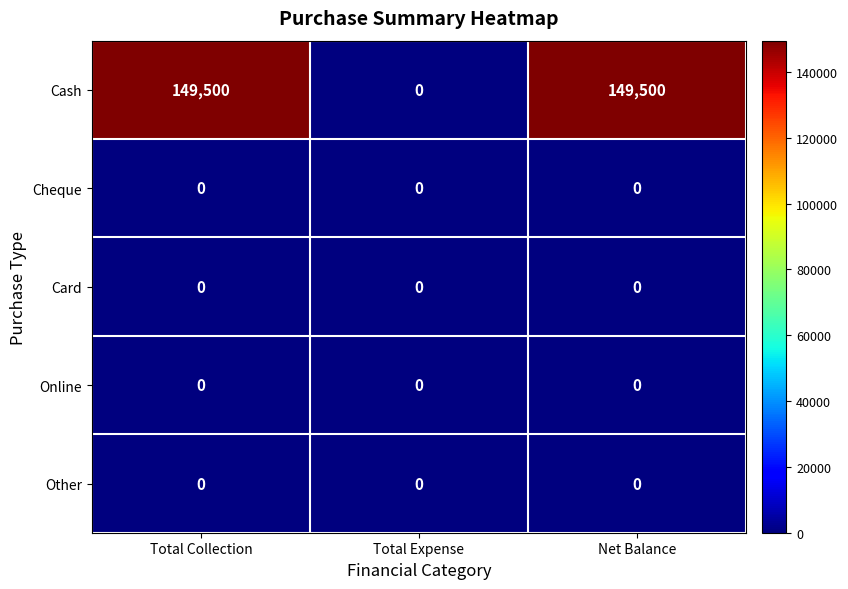

Reading left to right, transcribe all the data shown in this chart.

Cash: 149500	0	149500
Cheque: 0	0	0
Card: 0	0	0
Online: 0	0	0
Other: 0	0	0